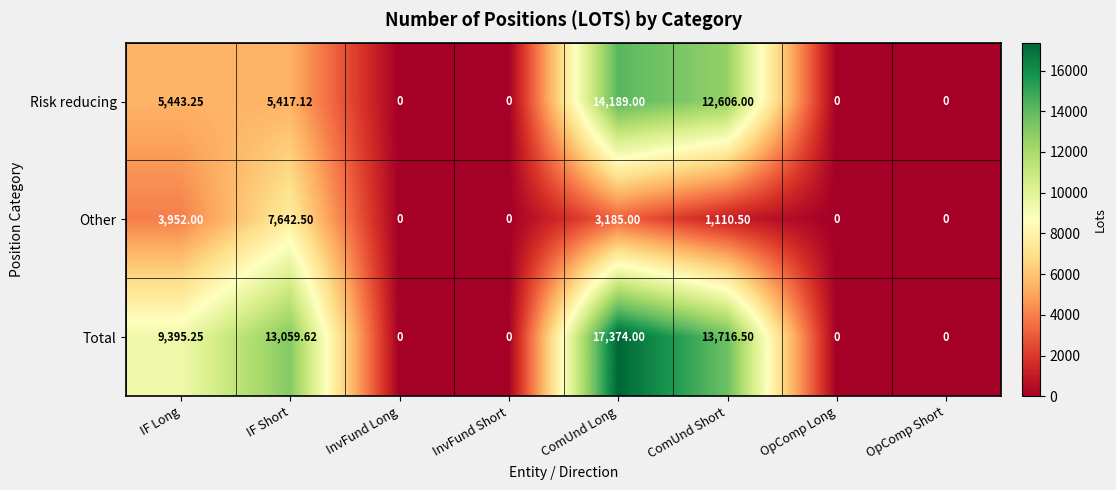

Rank the series by their average value, from lowest to highest.

Other, Risk reducing, Total